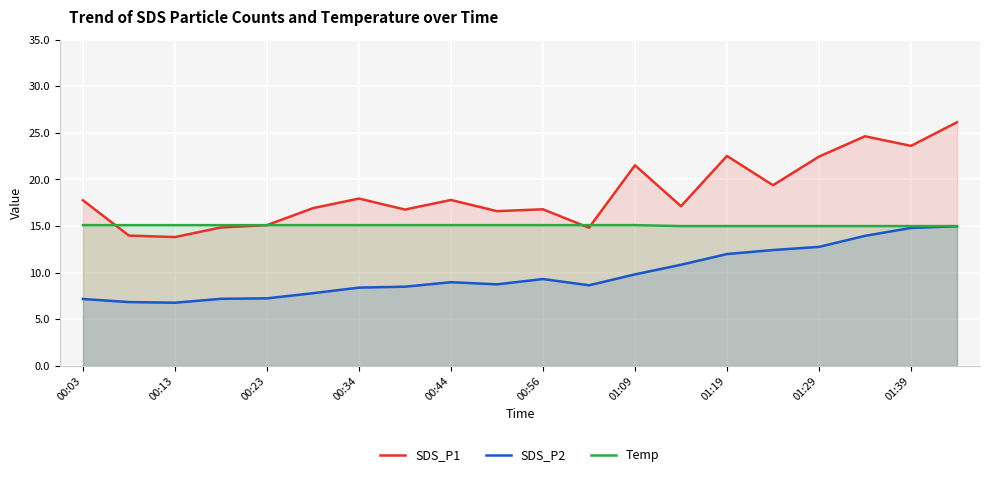

What position from the left is 11?

12